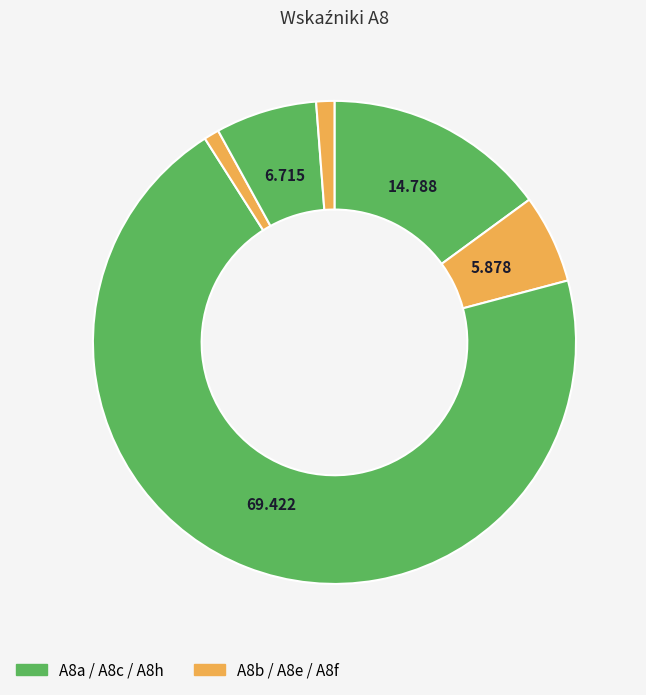

Rank the categories by value from highest to lowest.

A8c, A8a, A8f, A8b, A8h, A8e